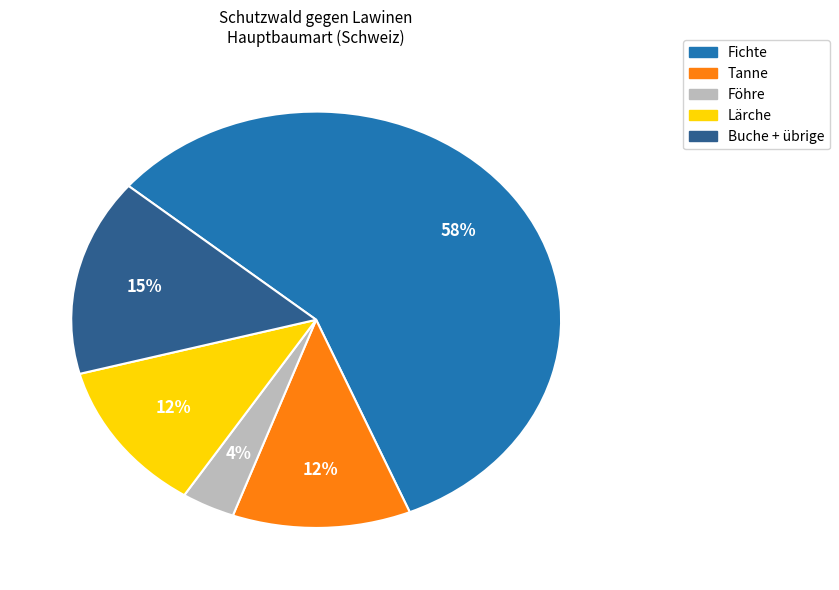

Is there any slice that represents more than half of the pie?

Yes